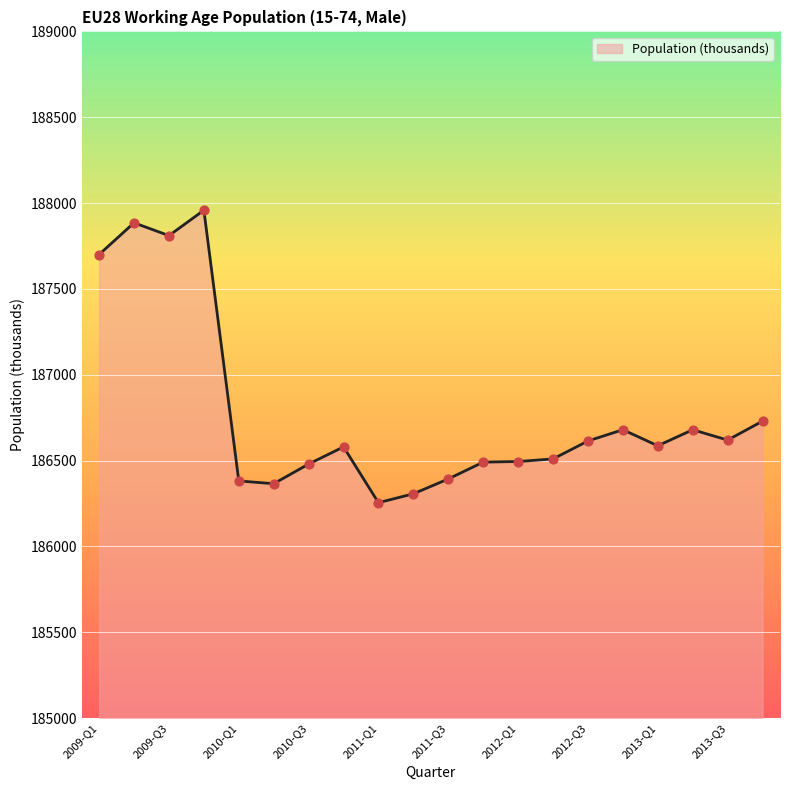

What is the minimum value shown in the chart?

186255.2